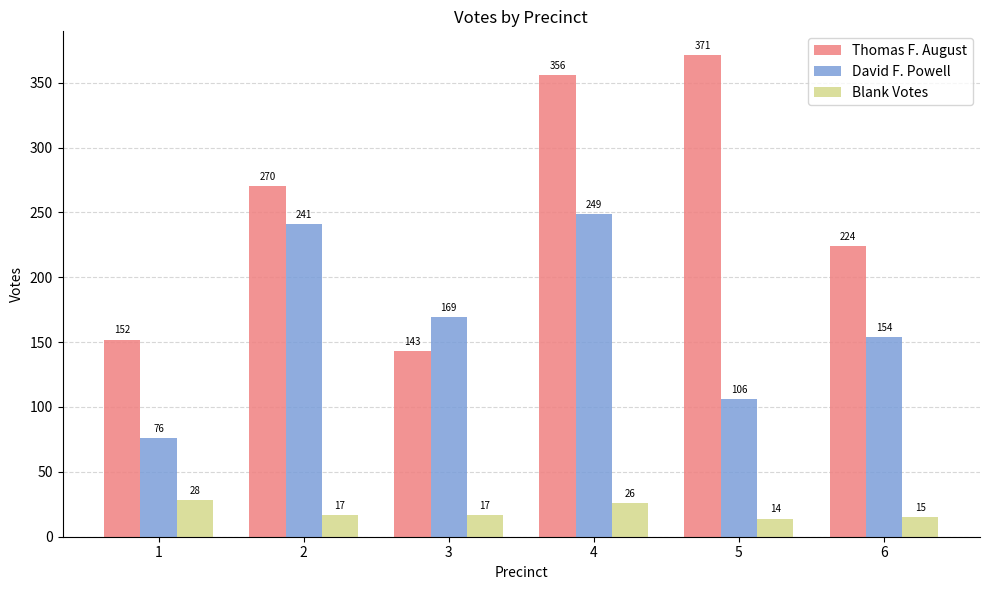

Rank the categories by David F. Powell value from lowest to highest.

1, 5, 6, 3, 2, 4